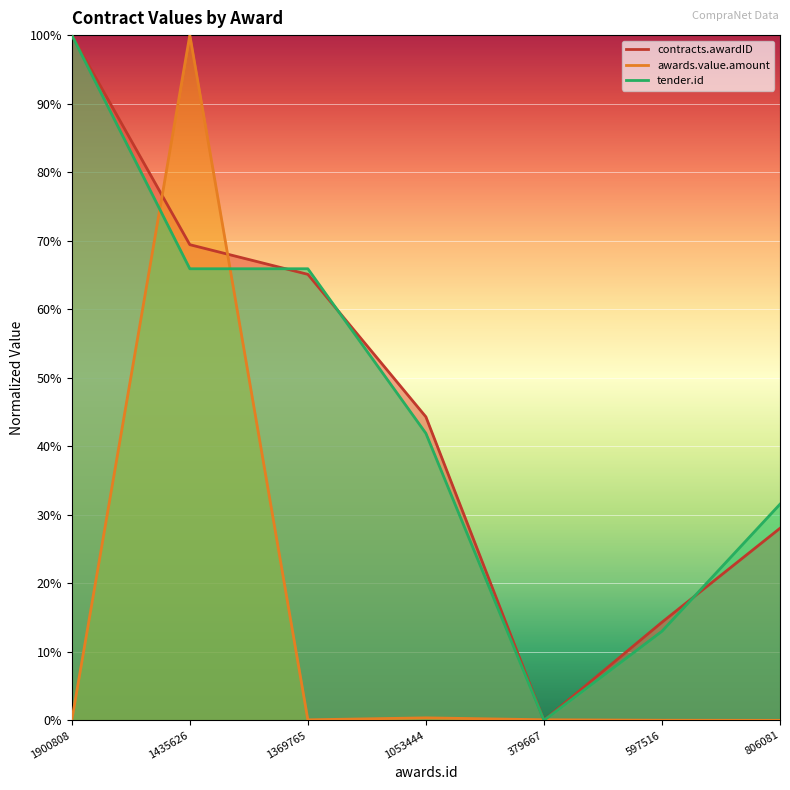

How many tender.id values are between 0 and 1?

7